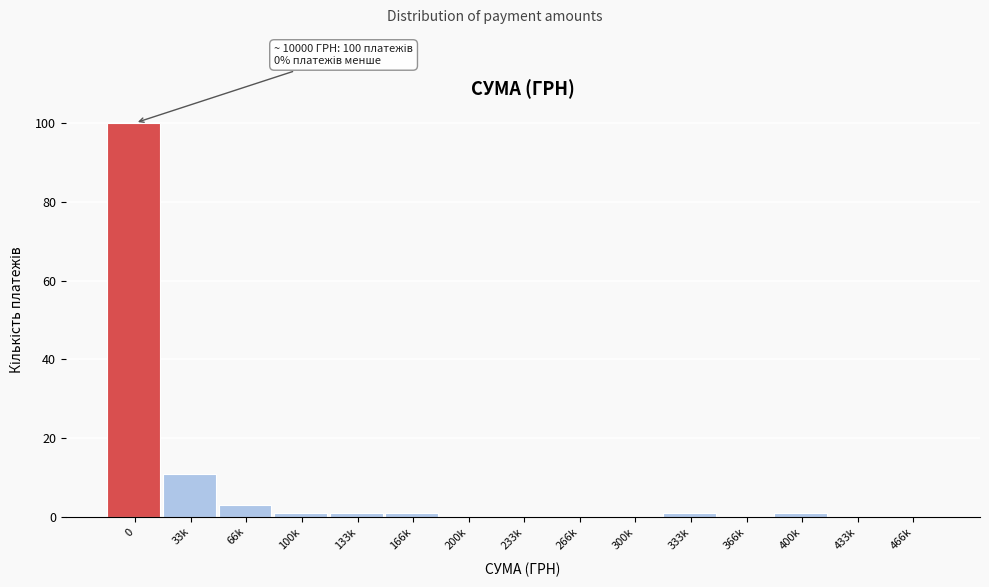

Reading left to right, extract all data points from this chart.

0=100	33k=11	66k=3	100k=1	133k=1	166k=1	200k=0	233k=0	266k=0	300k=0	333k=1	366k=0	400k=1	433k=0	466k=0